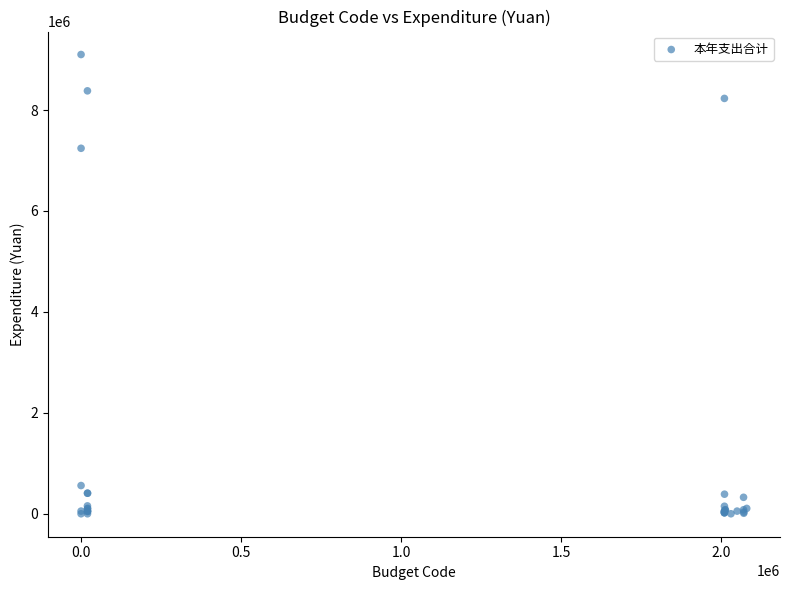

What Y value in the scatter plot is closest to 4550536?

7241994.9